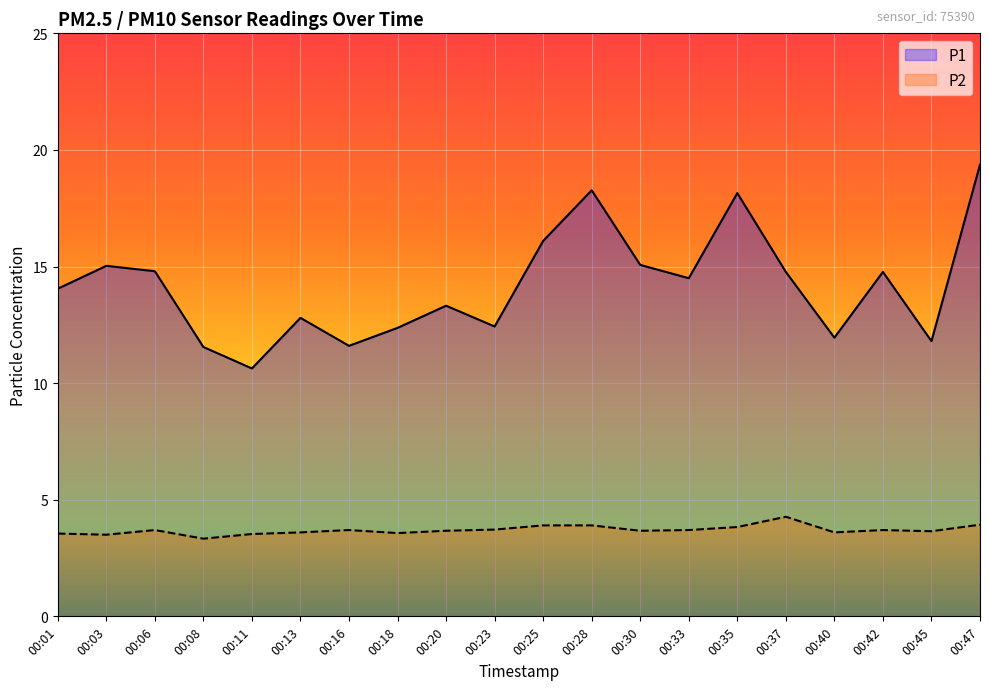

Rank the categories by P2 value from highest to lowest.

00:37, 00:47, 00:25, 00:28, 00:35, 00:23, 00:06, 00:16, 00:33, 00:42, 00:20, 00:30, 00:45, 00:13, 00:40, 00:18, 00:01, 00:11, 00:03, 00:08